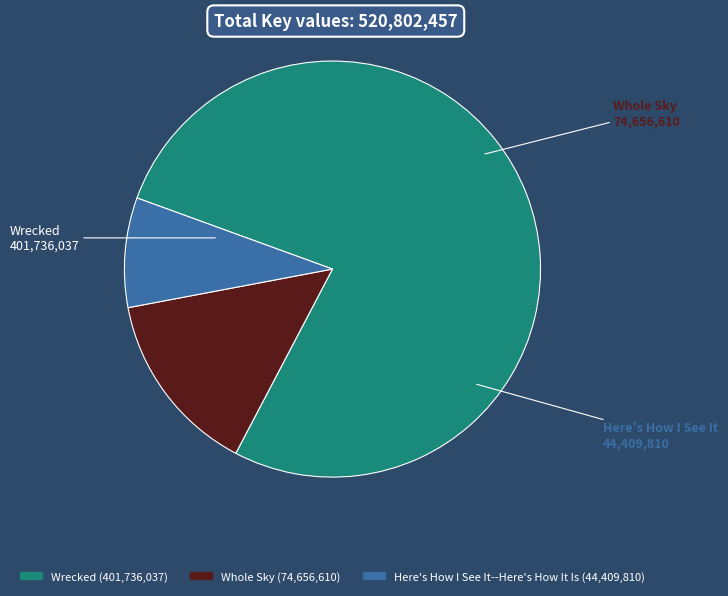

Rank the categories by value from lowest to highest.

Here's How I See It--Here's How It Is, Whole Sky, Wrecked